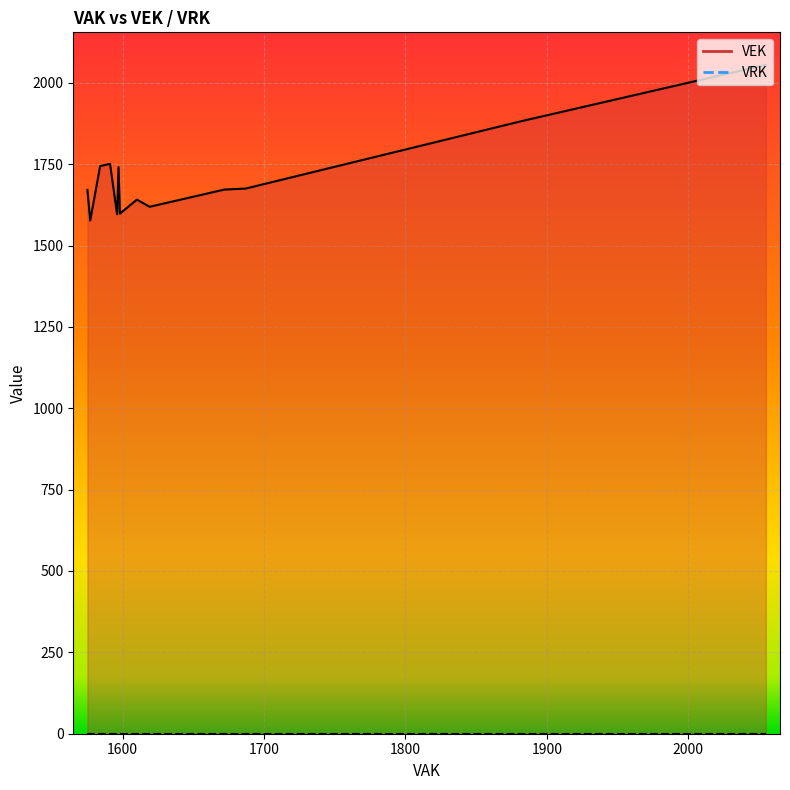

Rank the series by their average value, from highest to lowest.

VEK, VRK